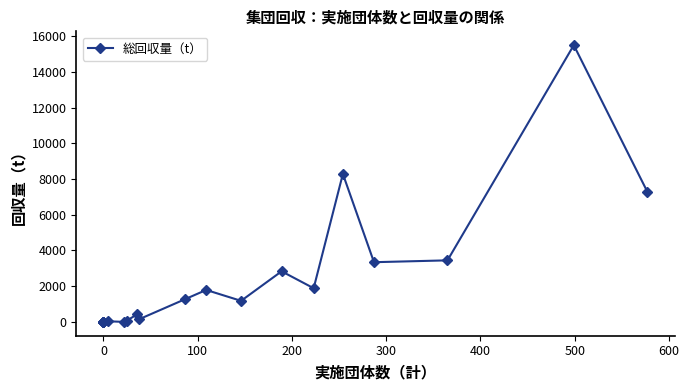

Is it true that the value at 600 is 117.6?

False